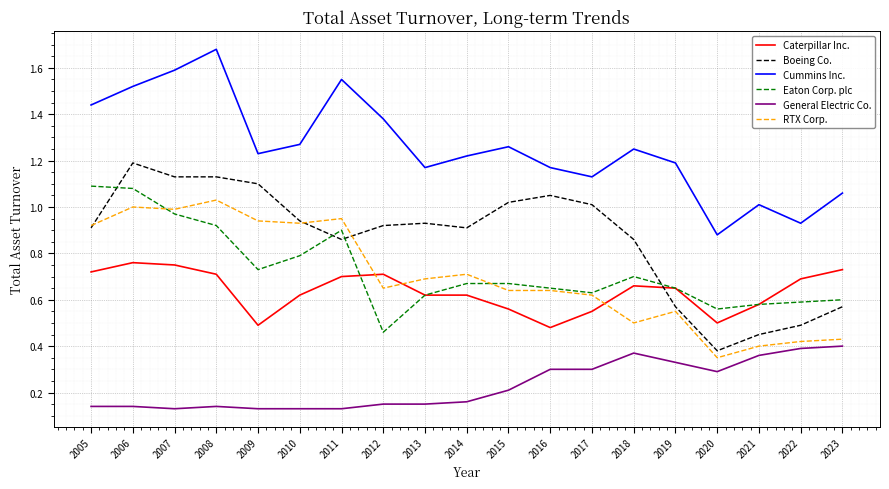

True or false: Boeing Co. has a value of 0.5 at 2022.

True